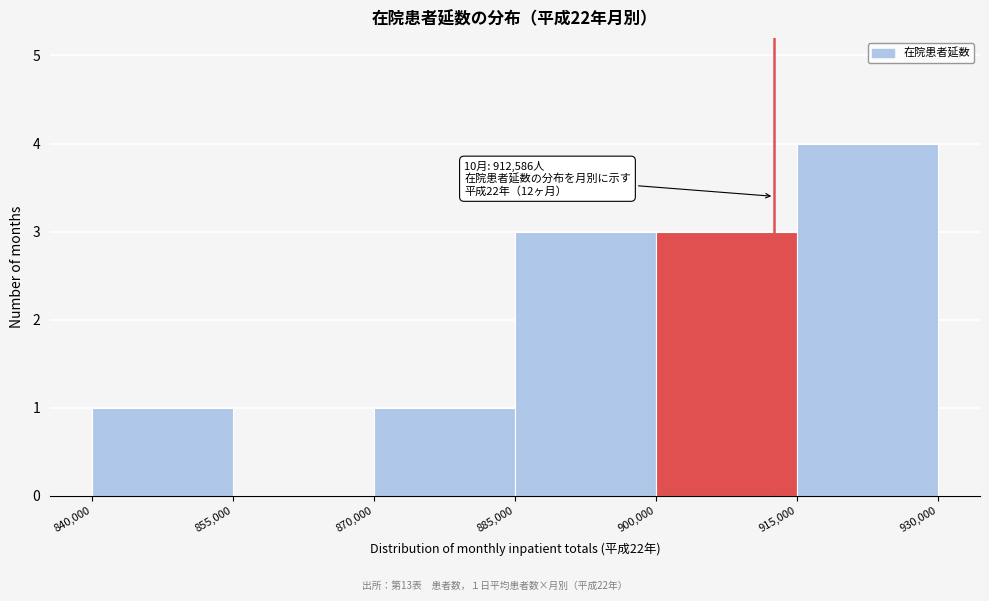

Which range on the x-axis has the tallest bar?

915,000 to 930,000